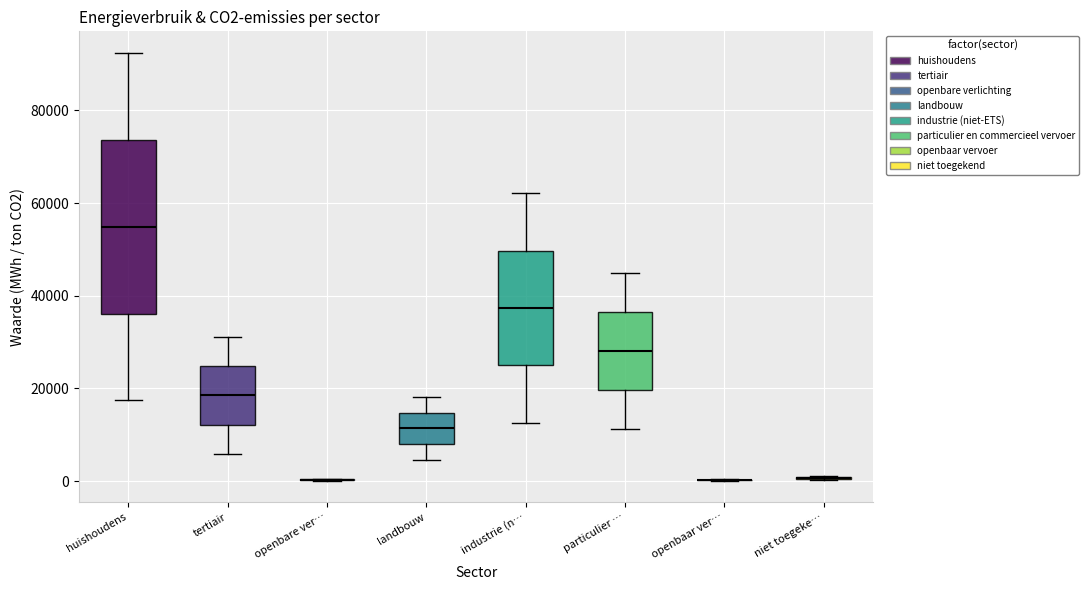

Reading left to right, transcribe this box plot: for each box, give where its median line is, the range the box spans, and where its two whiskers end, as read against the y-axis. The values are not printed on the chart, so give them approximately, as read against the axis.

huishoudens: median 54000, box 36000 to 74000, whiskers 18000 to 92000
tertiair: median 18000, box 12000 to 24000, whiskers 6000 to 32000
openbare ver…: box collapsed to a line at 0, whiskers 0 to 0
landbouw: median 12000, box 8000 to 14000, whiskers 4000 to 18000
industrie (n…: median 38000, box 26000 to 50000, whiskers 12000 to 62000
particulier …: median 28000, box 20000 to 36000, whiskers 12000 to 44000
openbaar ver…: box collapsed to a line at 0, whiskers 0 to 0
niet toegeke…: box collapsed to a line at 0, whiskers 0 to 2000